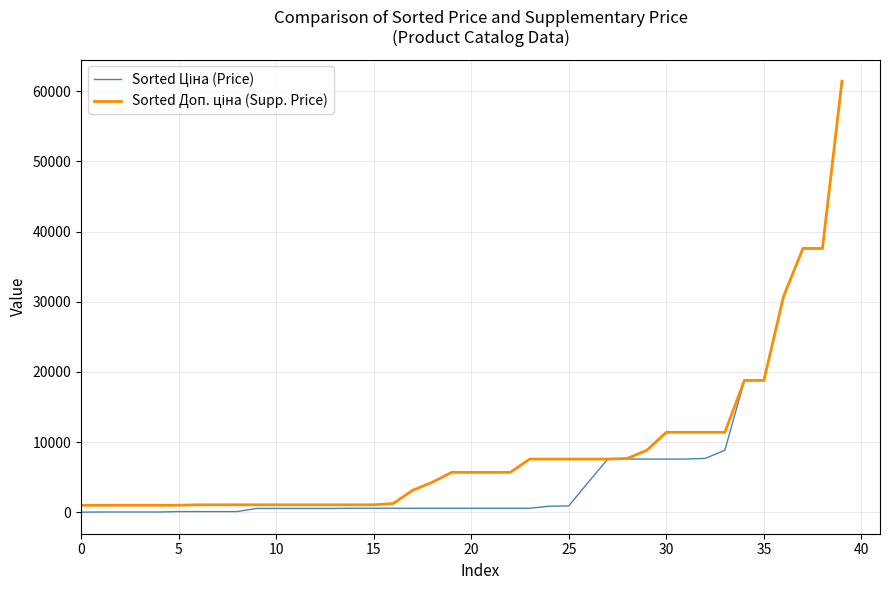

What is the value of the Sorted Доп. ціна (Supp. Price) point at the 13th from the left?

1081.7